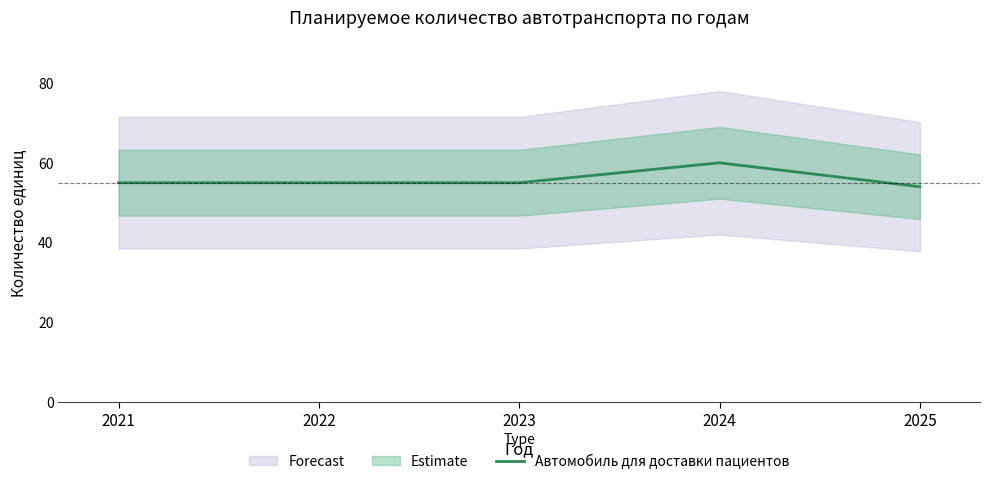

The value at 2021 is 23. True or false?

False